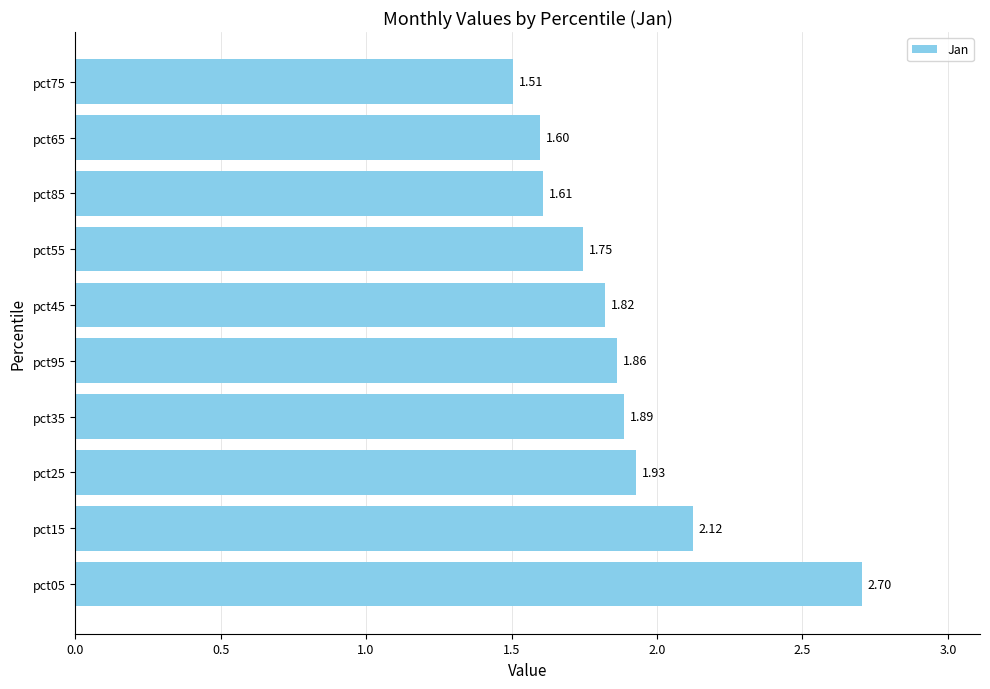

What is the sum of the values at pct75 and pct15?

3.6